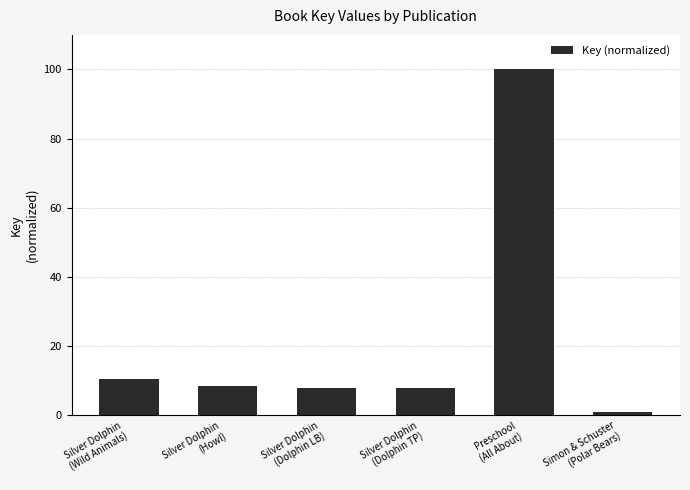

What is the difference between the maximum and minimum values?

99.1